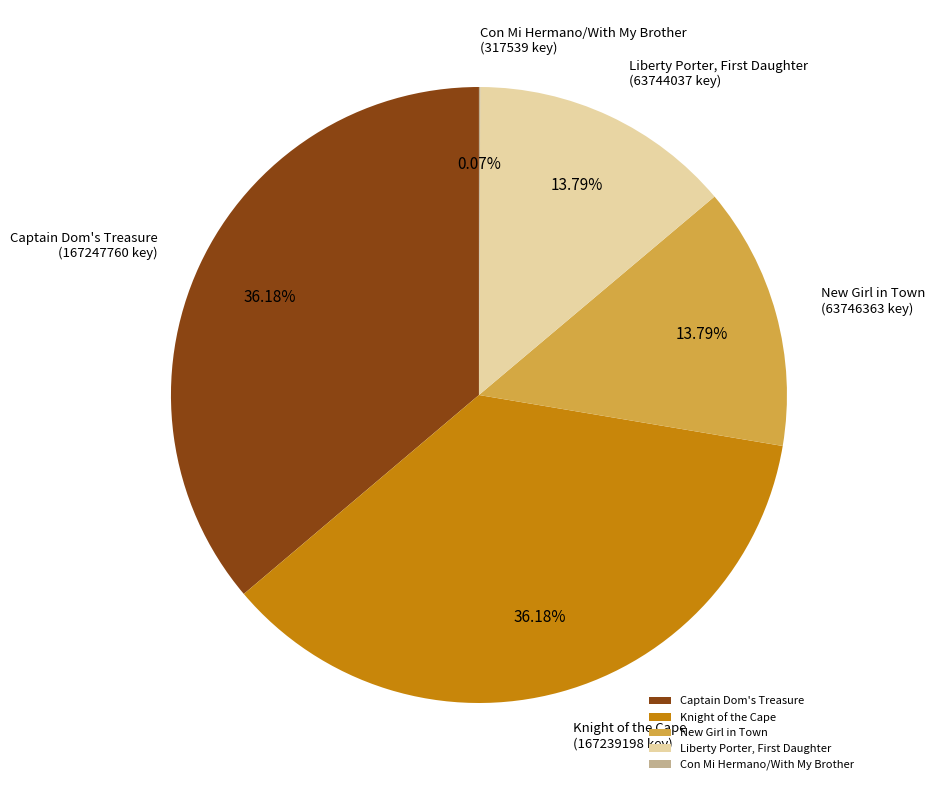

Is it true that Knight of the Cape is 47% of the pie?

False